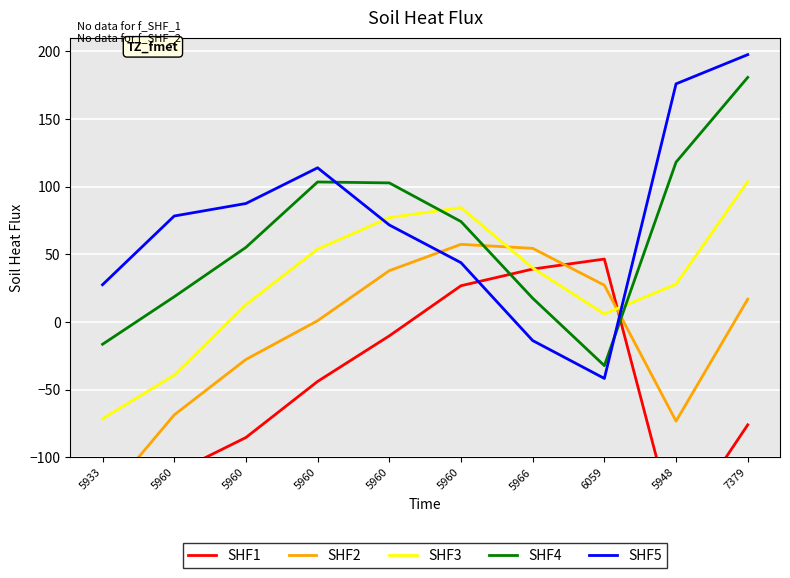

What is the sum of all SHF3 values?

295.4